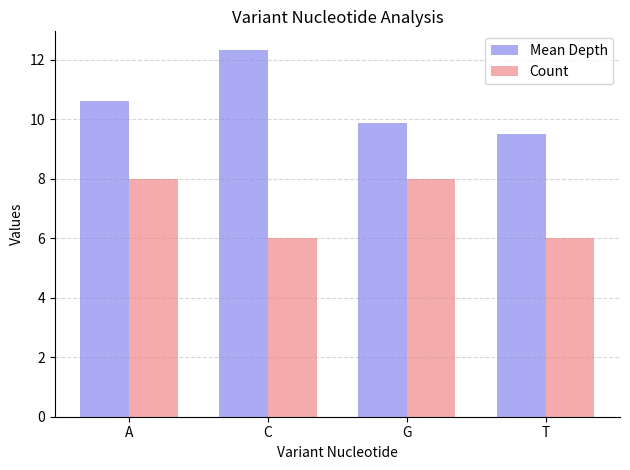

What is the difference between the maximum and minimum values in the Count series?

2.0